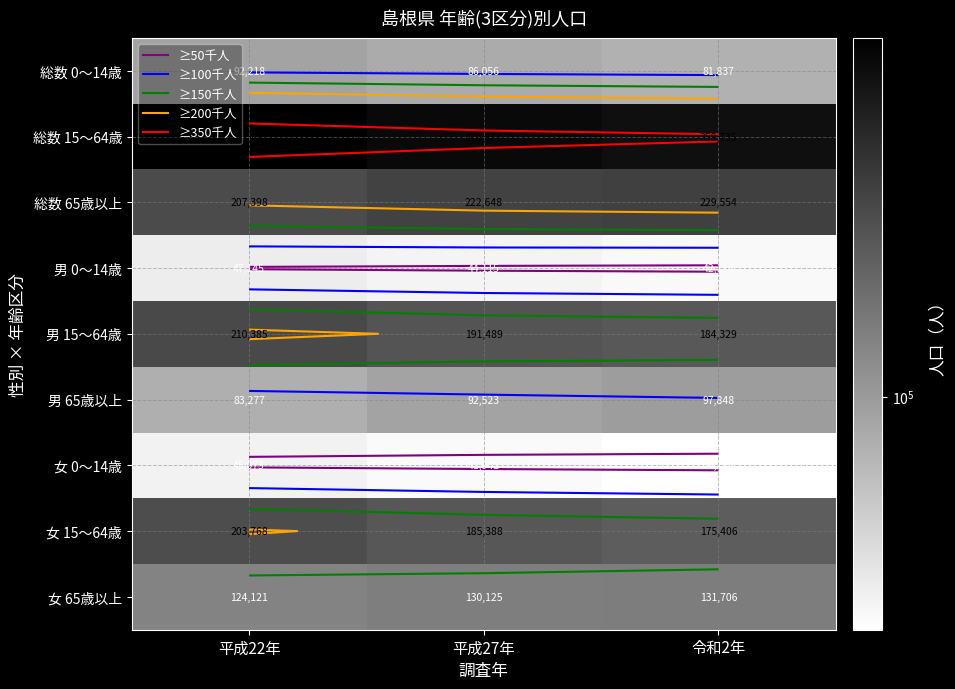

Where is 女 15～64歳 nearest to the value 189587?

平成27年